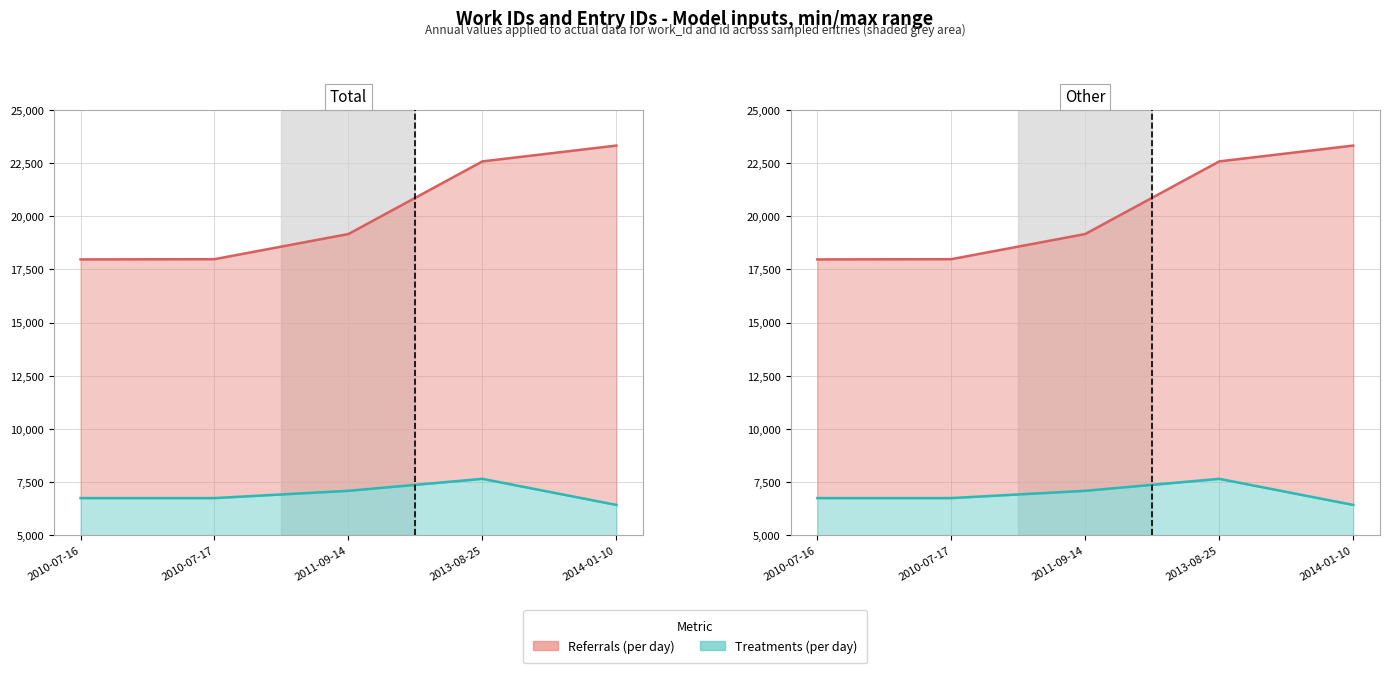

Is it true that Referrals (per day) equals 27939 at 2010-07-17?

False